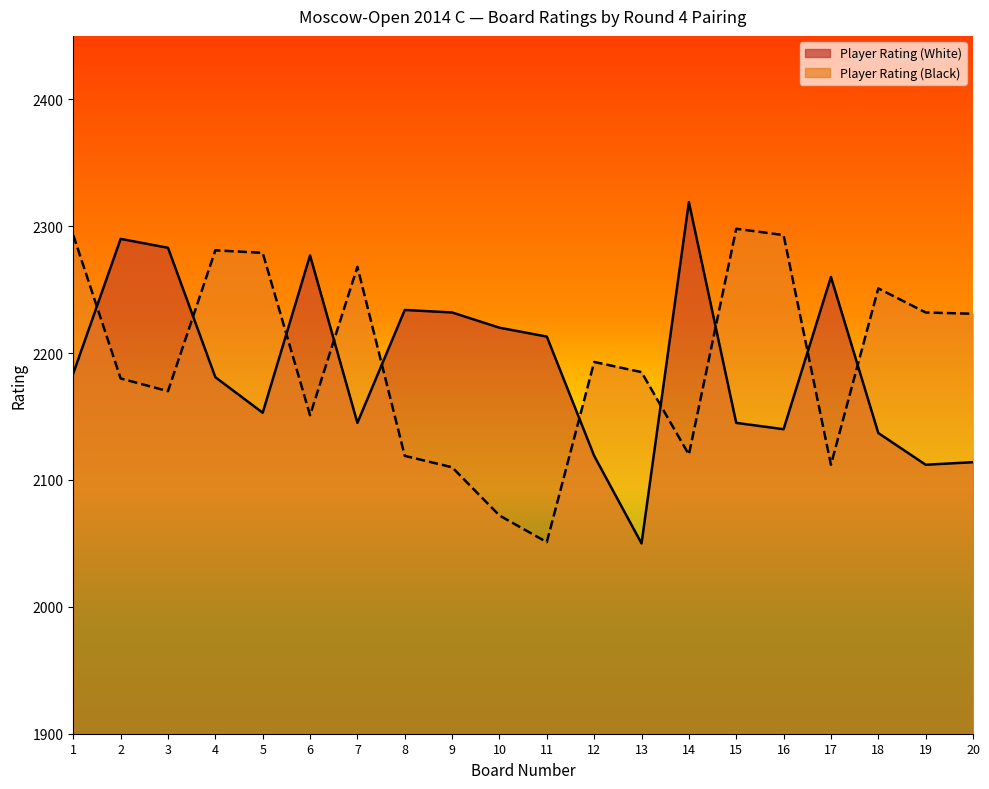

What is the value of the Player Rating (White) point at the 10th from the left?

2220